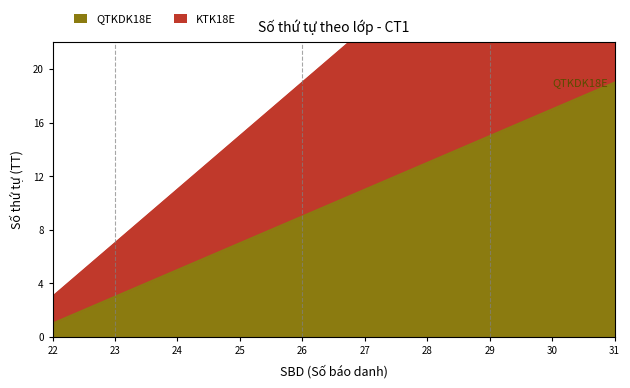

Rank the categories by KTK18E value from lowest to highest.

22, 23, 24, 25, 26, 27, 28, 29, 30, 31